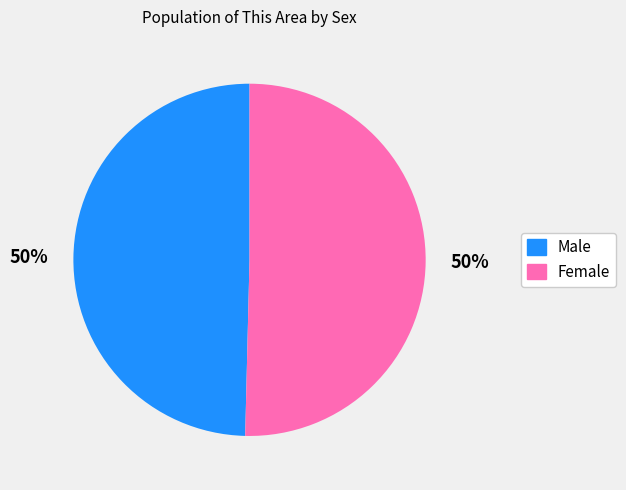

To the nearest percent, what percentage of the pie is Female?

50%